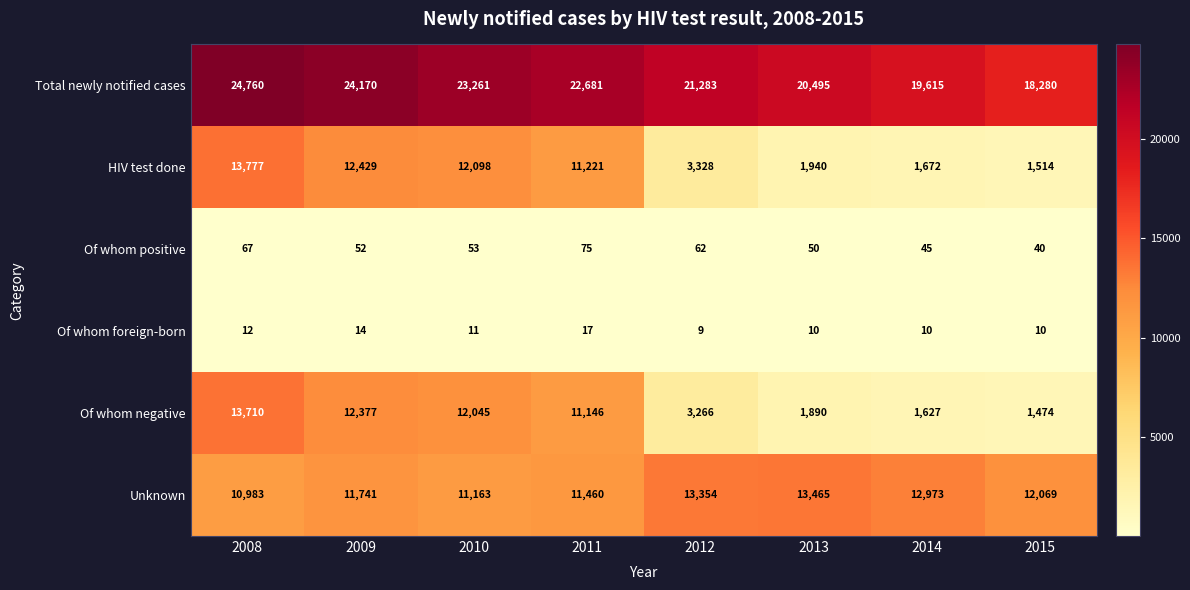

At how many categories does at least one series exceed 839?

8